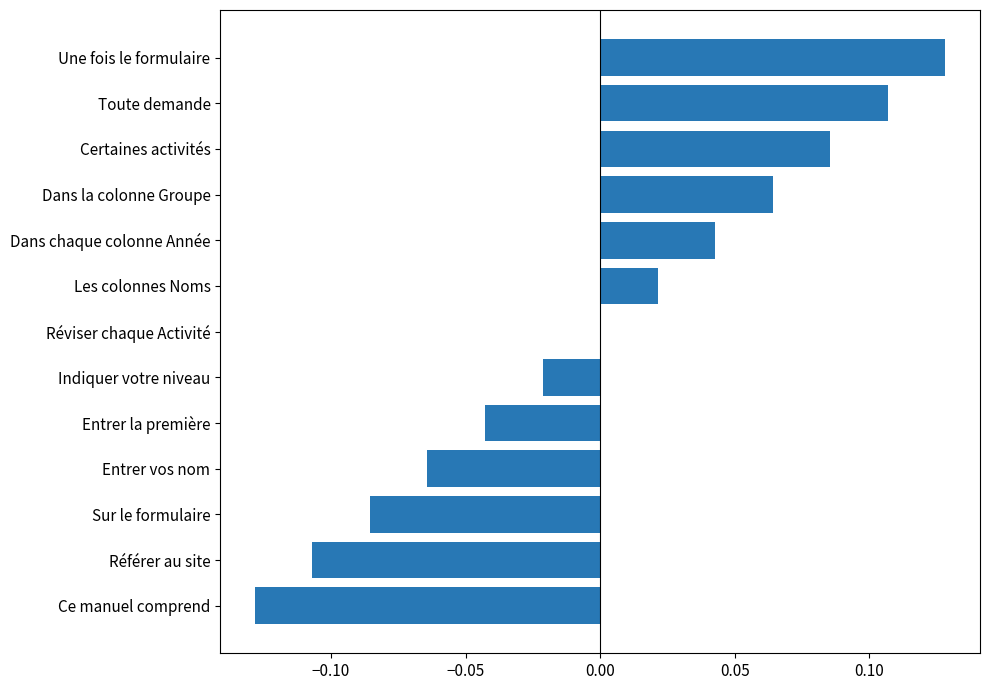

Where is the data nearest to the value 0?

Réviser chaque Activité